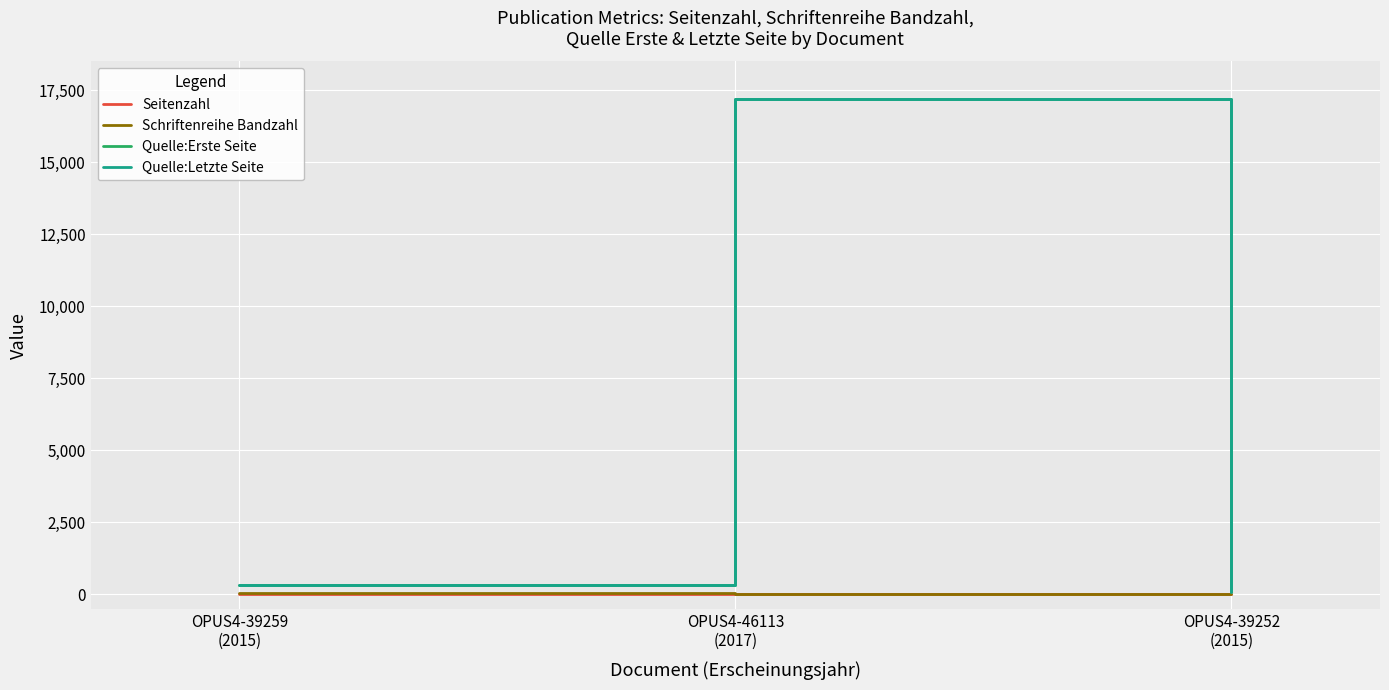

What is the highest value of the Quelle:Erste Seite series?

17186